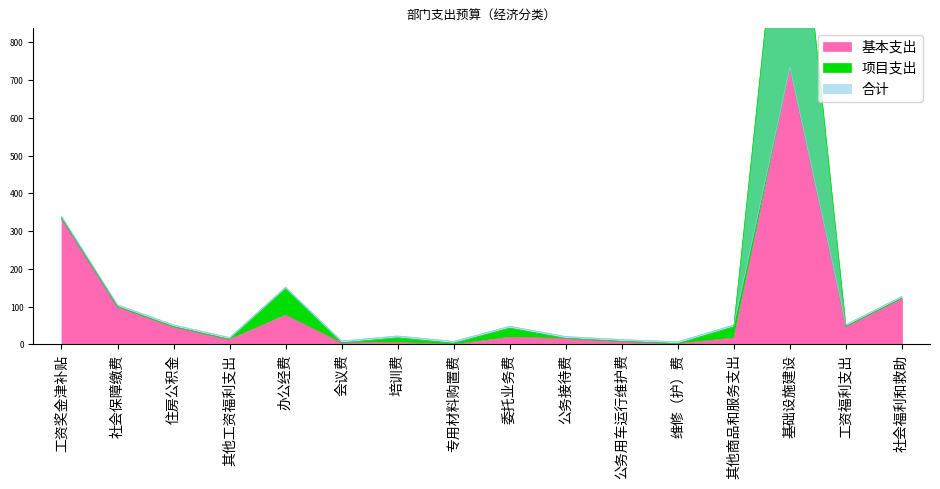

What is the difference between the highest and lowest values at 公务接待费?

5.0